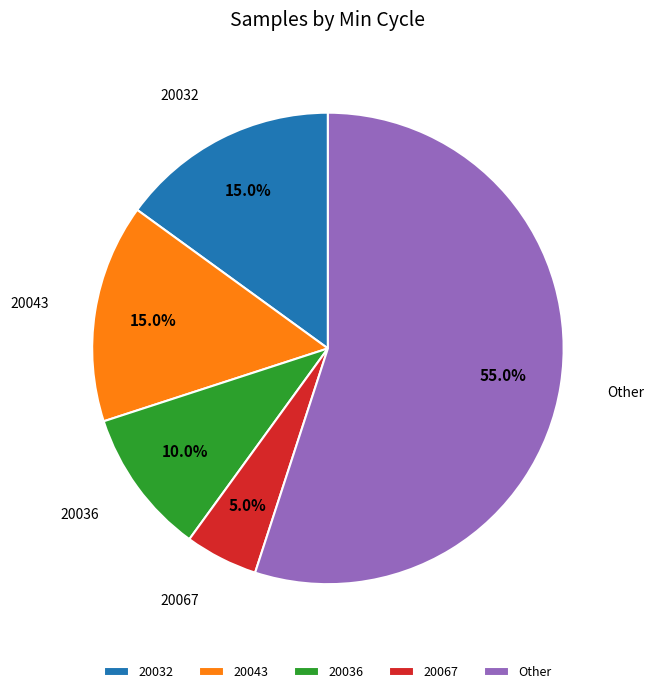

What is the ratio of the value at 20067 to the value at 20032?

0.3